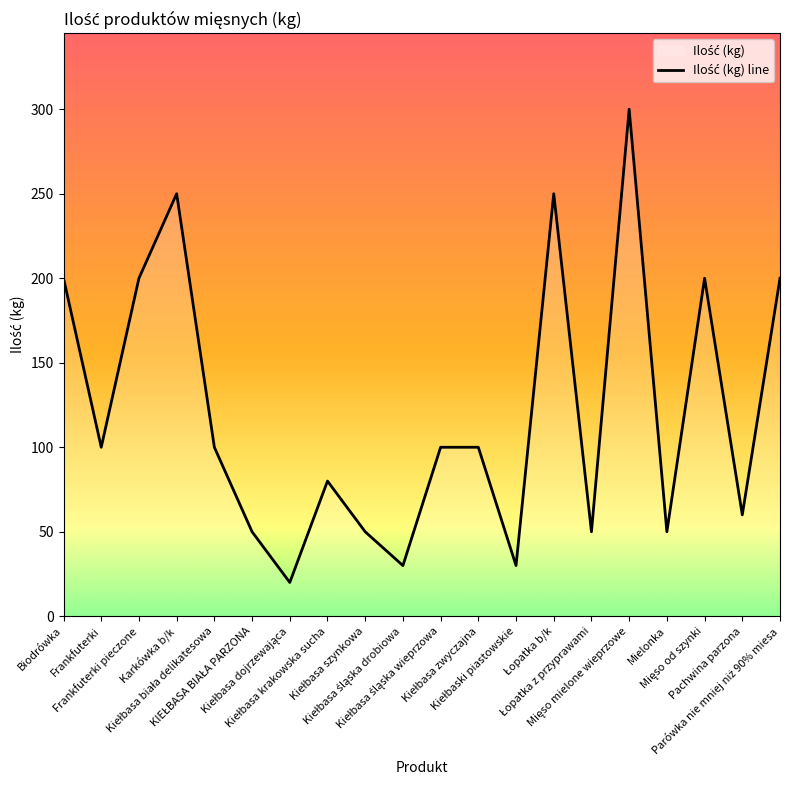

What is the difference between the second highest and minimum values?

230